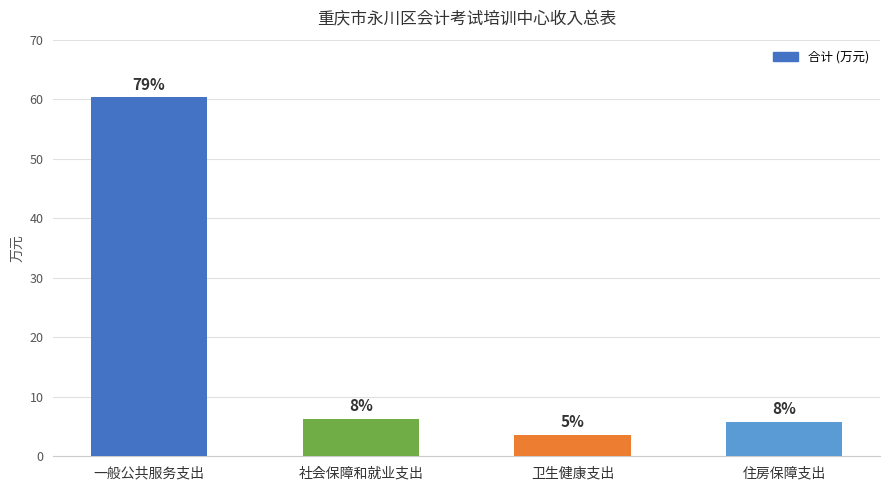

True or false: the data shows 6.5 at 卫生健康支出.

False